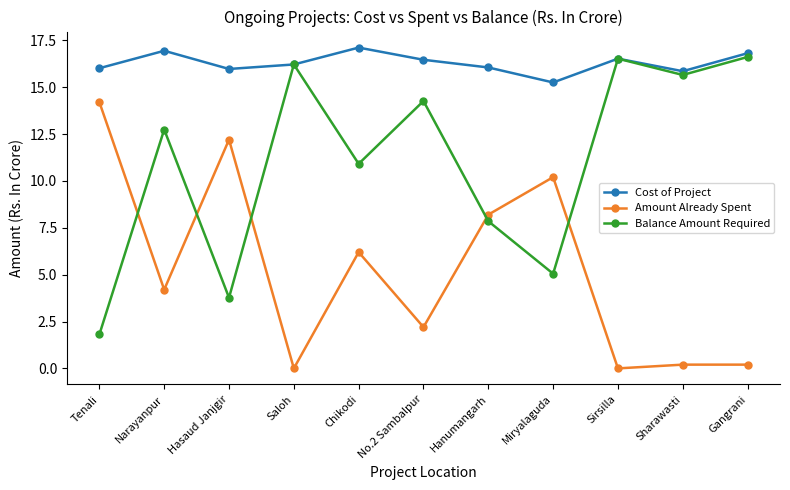

The Amount Already Spent series shows 12.2 at Hasaud Janjgir. True or false?

True